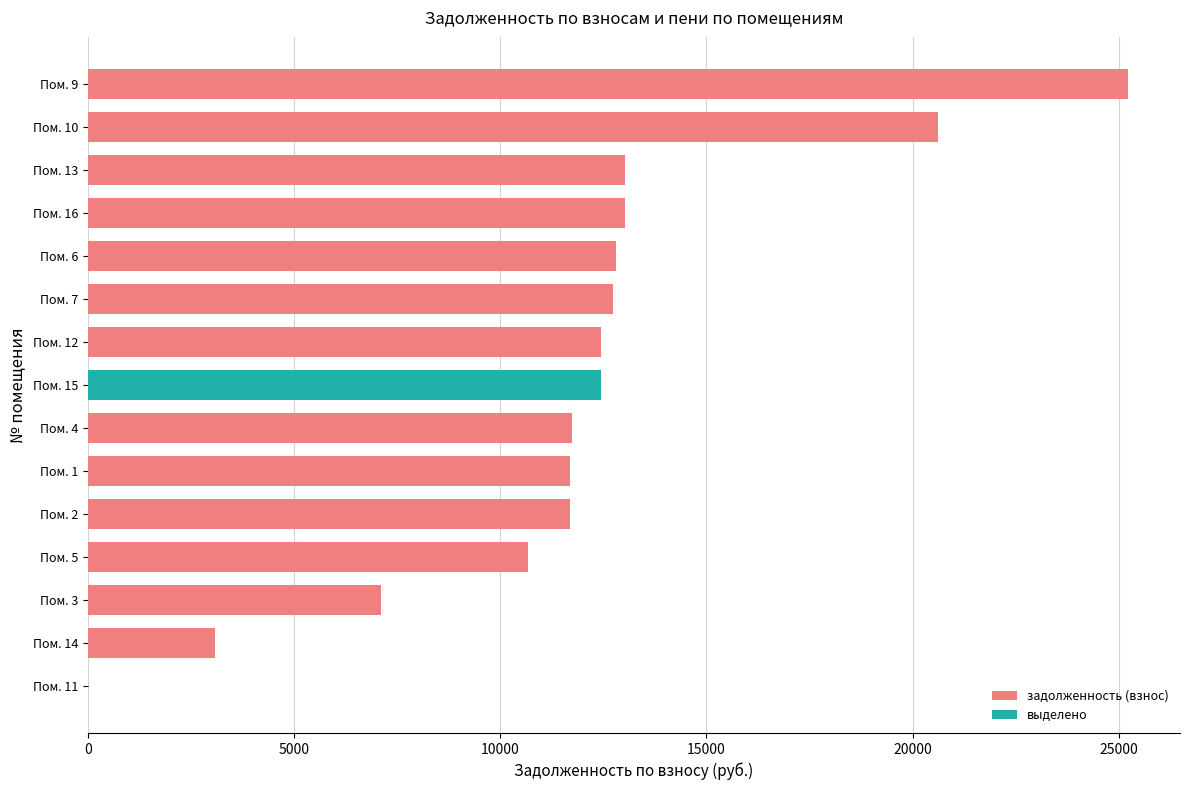

What is the sum of the values at Пом. 10 and Пом. 4?

32358.3